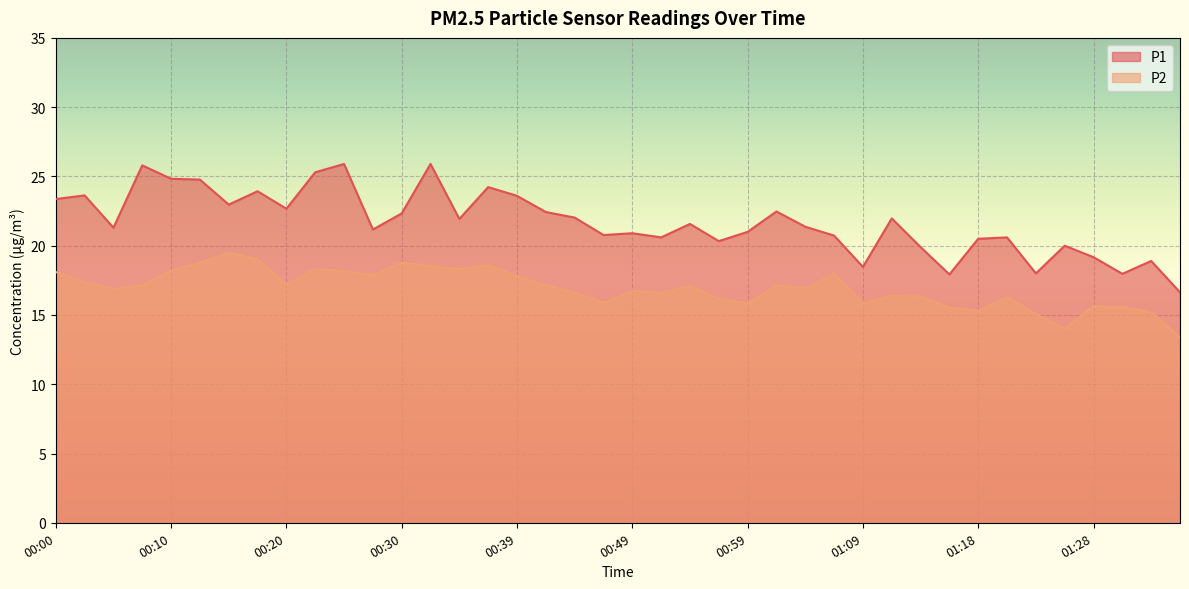

What is the label of the 26th point from the left?

01:01